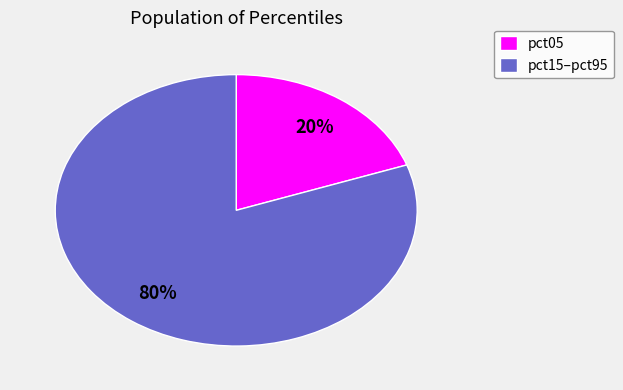

To the nearest percent, what portion does pct05 represent?

20%